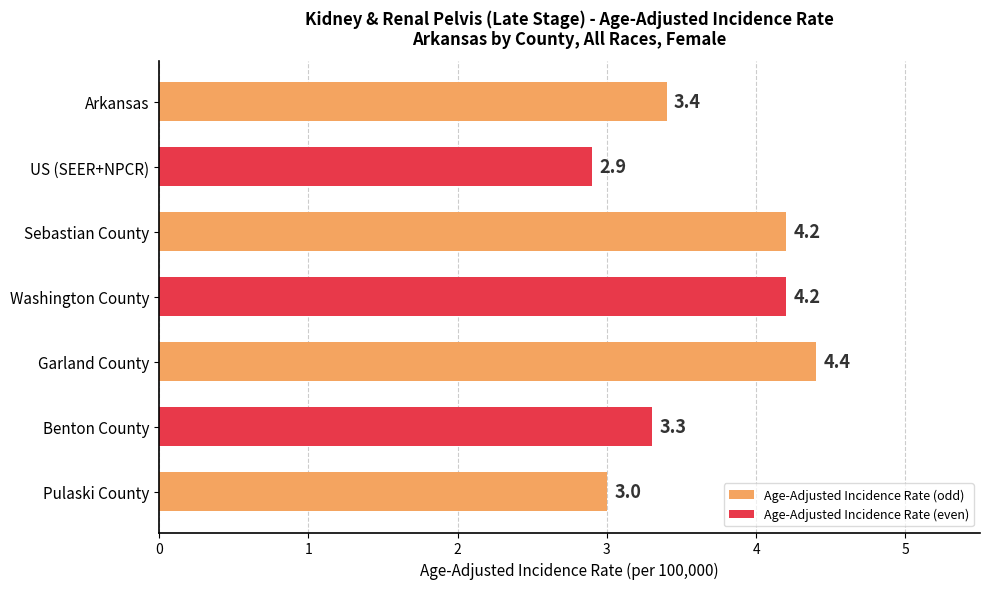

What is the label of the 1st bar from the top?

Arkansas